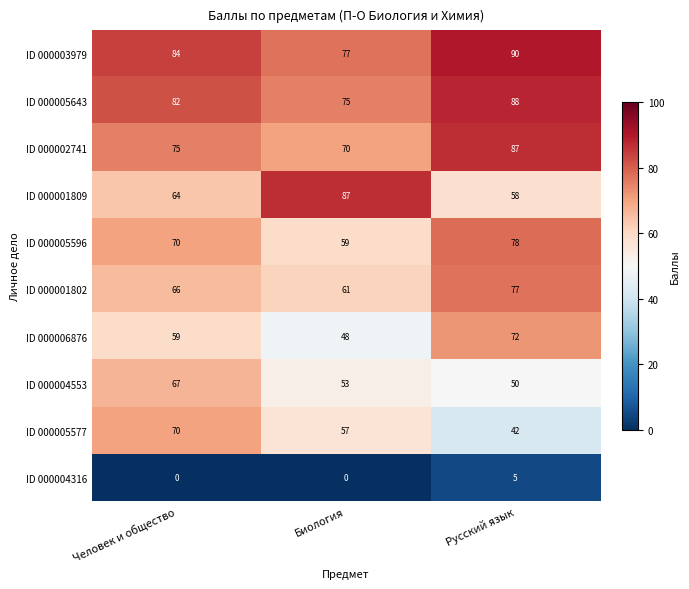

What is the maximum value shown in the chart?

90